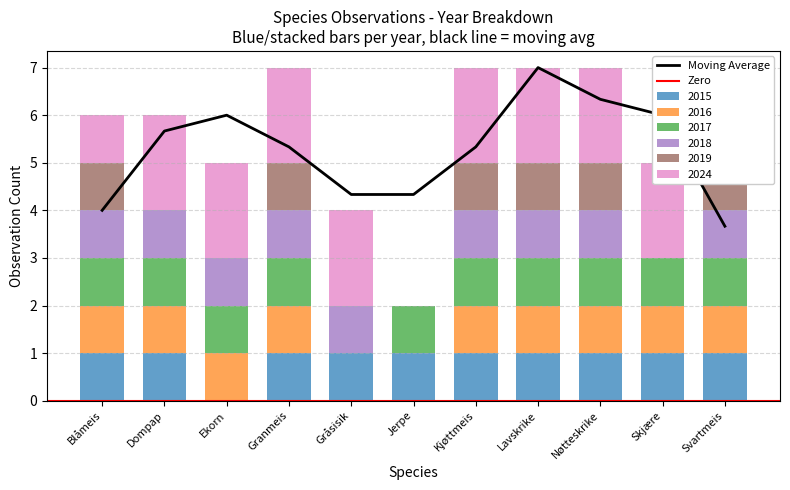

What value does the 2015 series have at Gråsisik?

1